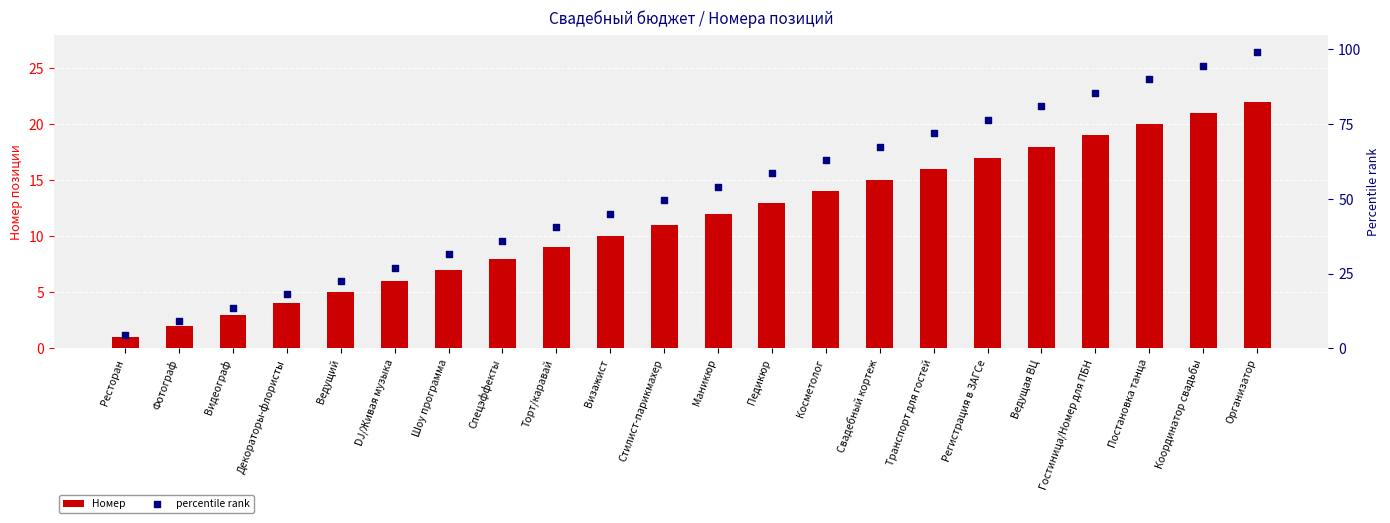

Which series reaches the maximum Y coordinate?

percentile rank